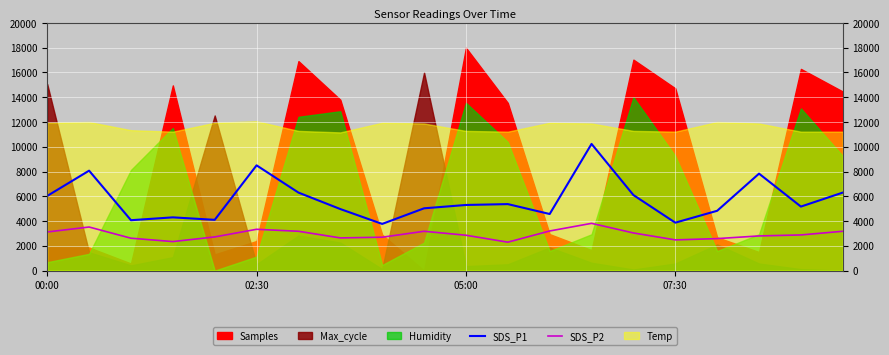

True or false: SDS_P2 and SDS_P1 intersect in this chart.

False